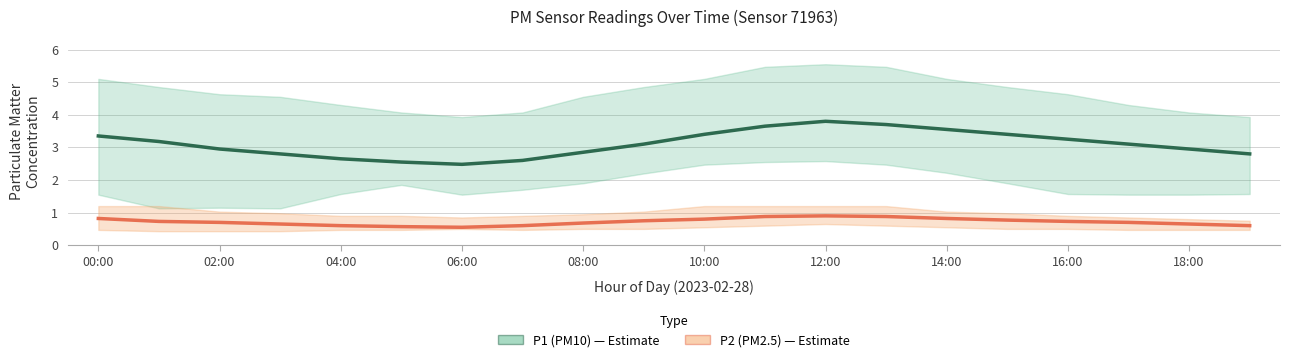

At how many categories does at least one series exceed 0?

20